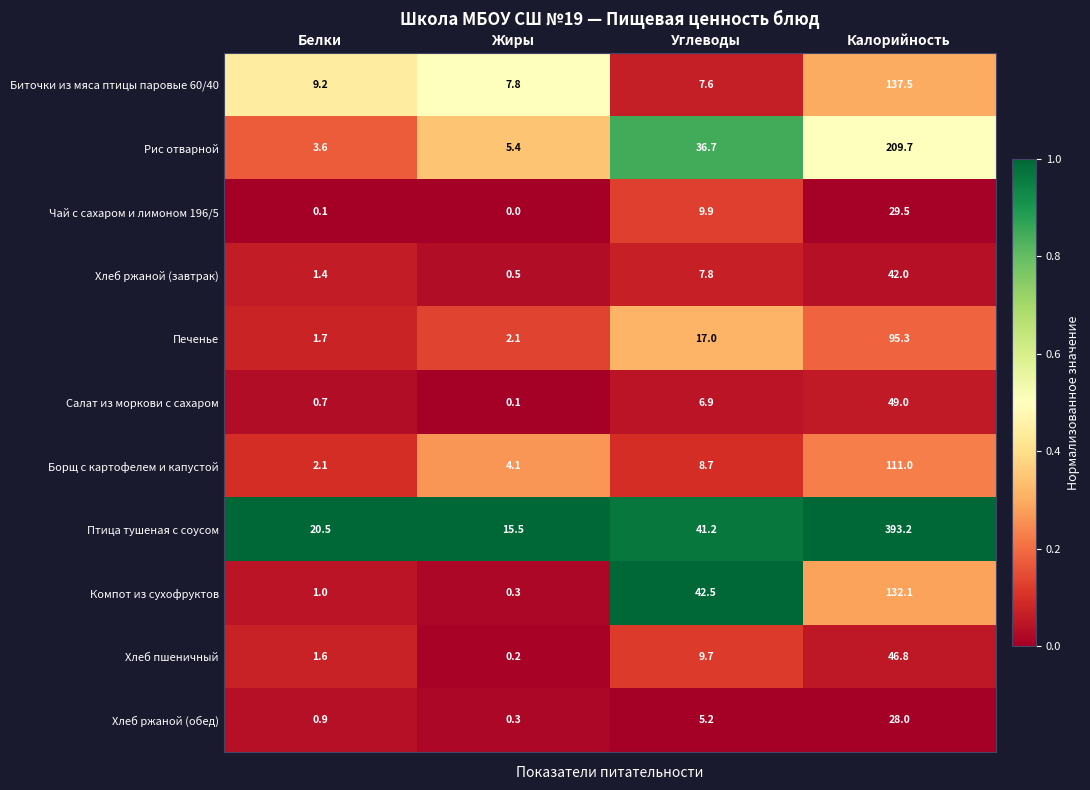

What is the sum of the Хлеб ржаной (обед) values at Белки and Жиры?

1.2